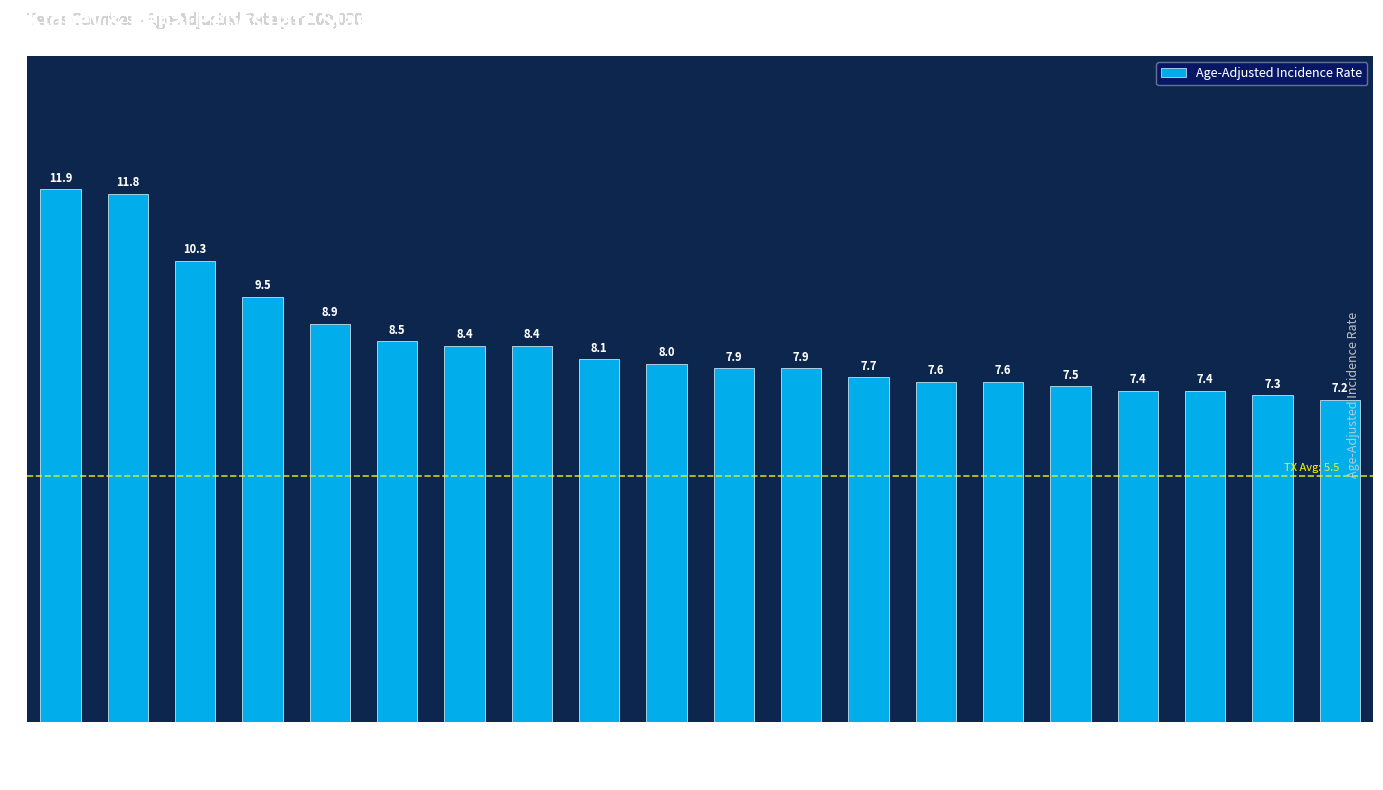

What value does the data have at Liberty?

8.9